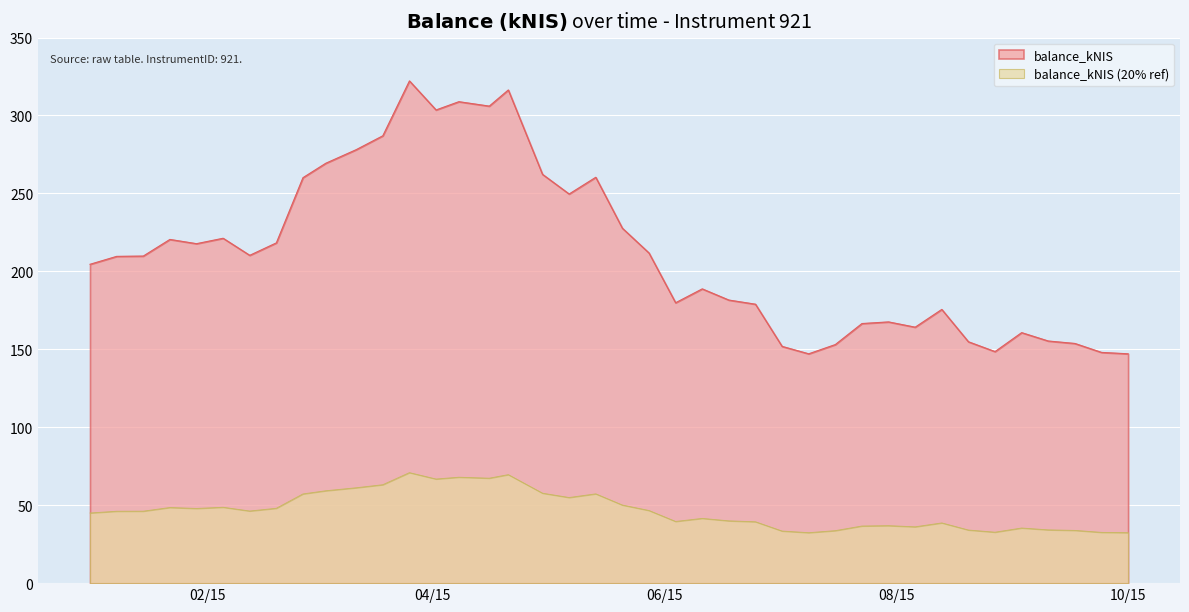

At which category does the chart reach its peak across all series?

2015-03-26